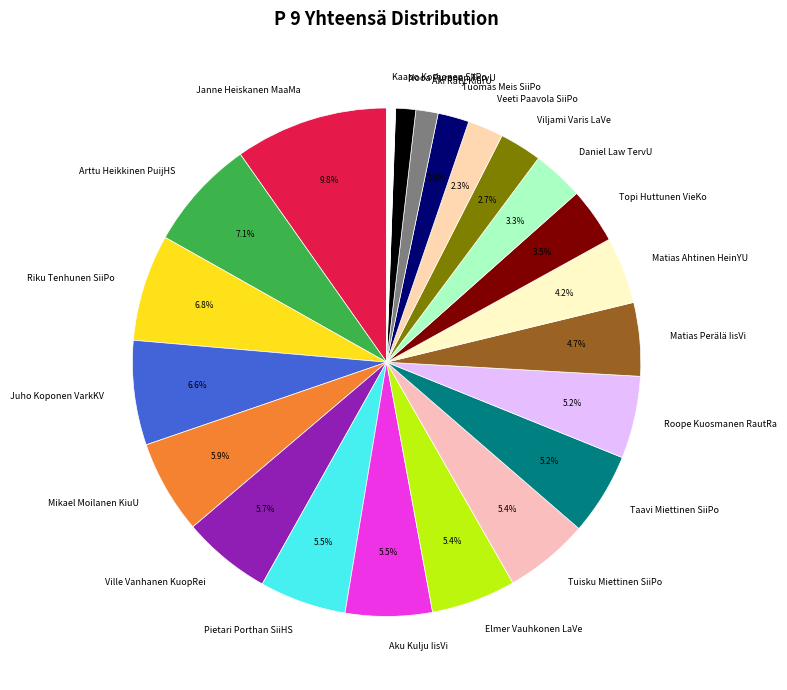

Between Aku Kulju IisVi and Aki Räty KiurU, which is larger?

Aku Kulju IisVi